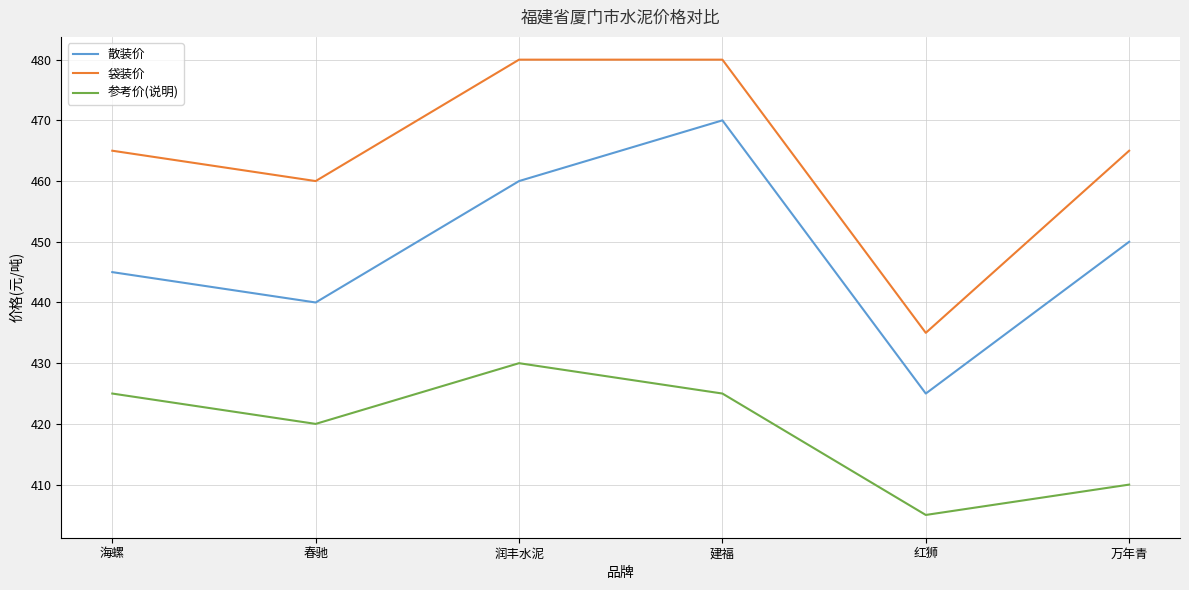

Is it true that 参考价(说明) equals 425 at 建福?

True